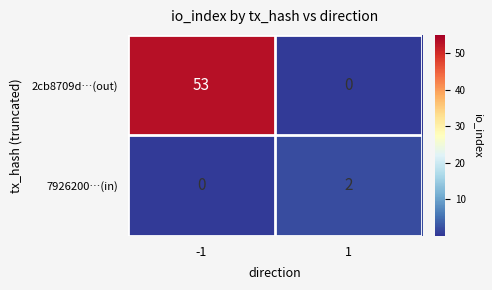

Which series changed the most between -1 and 1?

2cb8709d…(out)